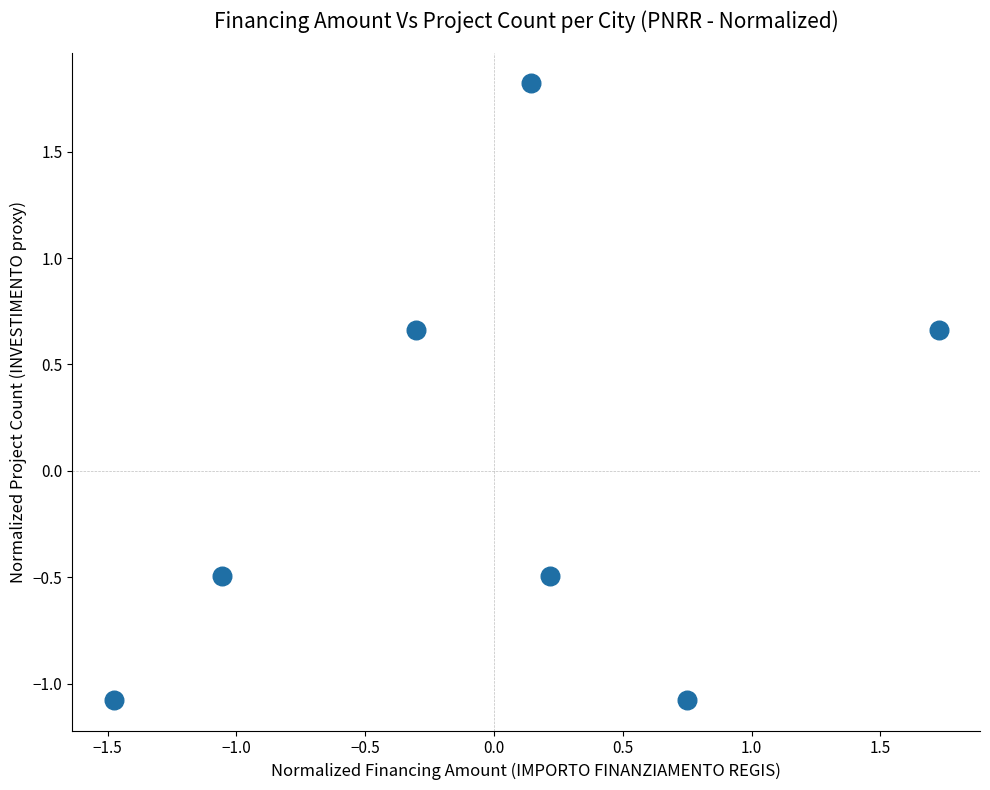

What is the range of X values (max minus min)?

3.2